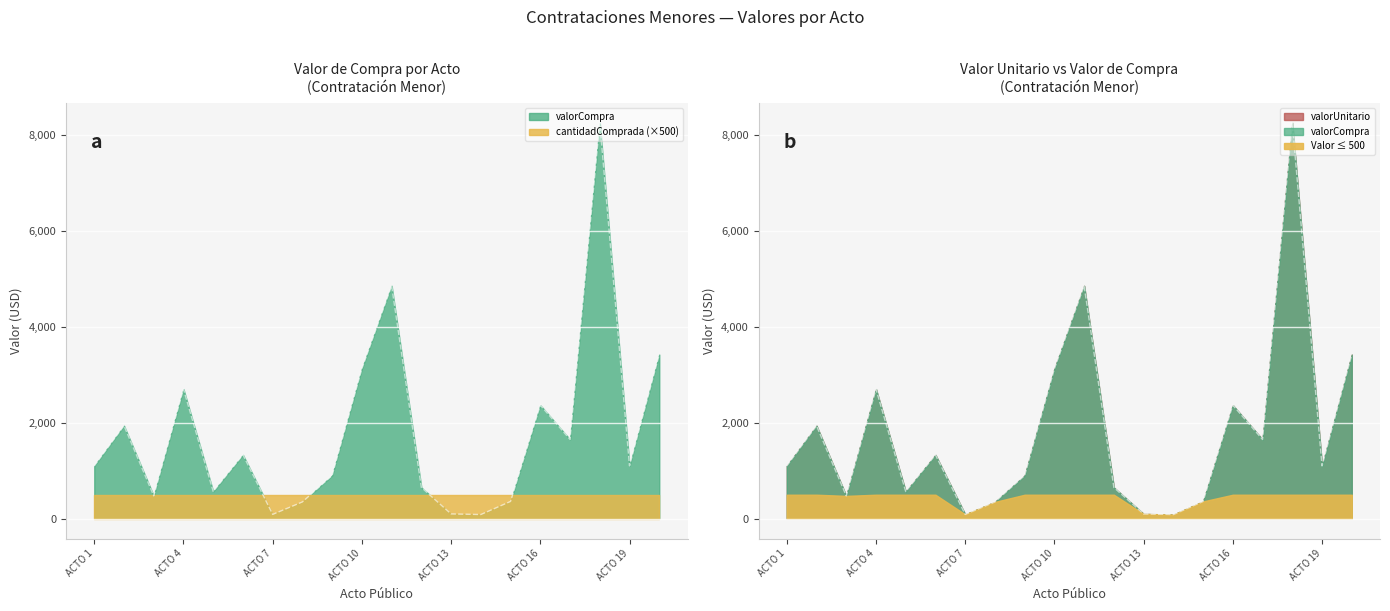

What is the value of the valorCompra point at the 12th from the left?

650.0